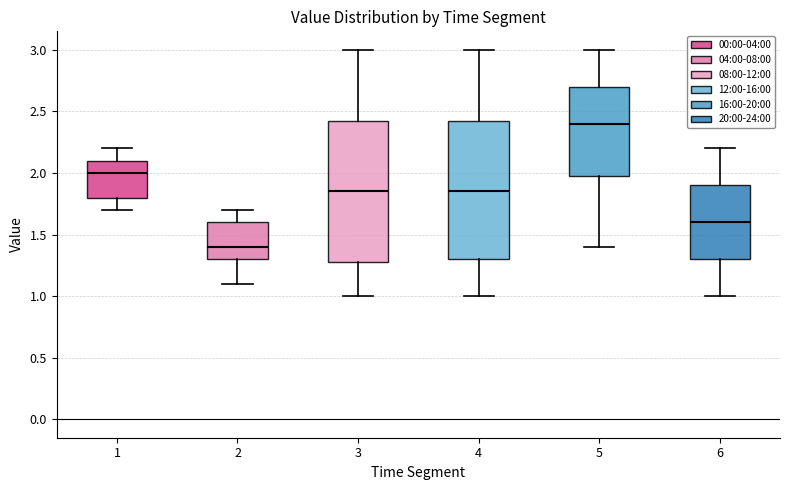

Reading left to right, read every box against the y-axis: the position of its median line, the range the box covers, and the ends of its whiskers. The values are not printed on the chart, so give them approximately, as read against the axis.

1: median 2.00, box 1.80 to 2.10, whiskers 1.70 to 2.20
2: median 1.40, box 1.30 to 1.60, whiskers 1.10 to 1.70
3: median 1.85, box 1.30 to 2.45, whiskers 1.00 to 3.00
4: median 1.85, box 1.30 to 2.45, whiskers 1.00 to 3.00
5: median 2.40, box 2.00 to 2.70, whiskers 1.40 to 3.00
6: median 1.60, box 1.30 to 1.90, whiskers 1.00 to 2.20